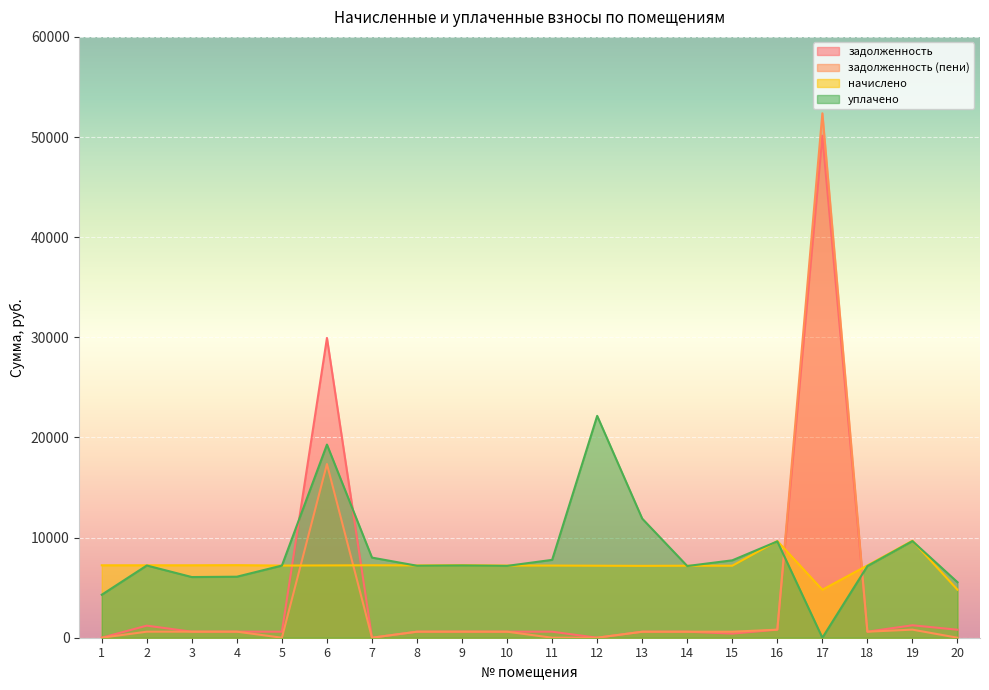

How many intersections are there between уплачено and задолженность?

4